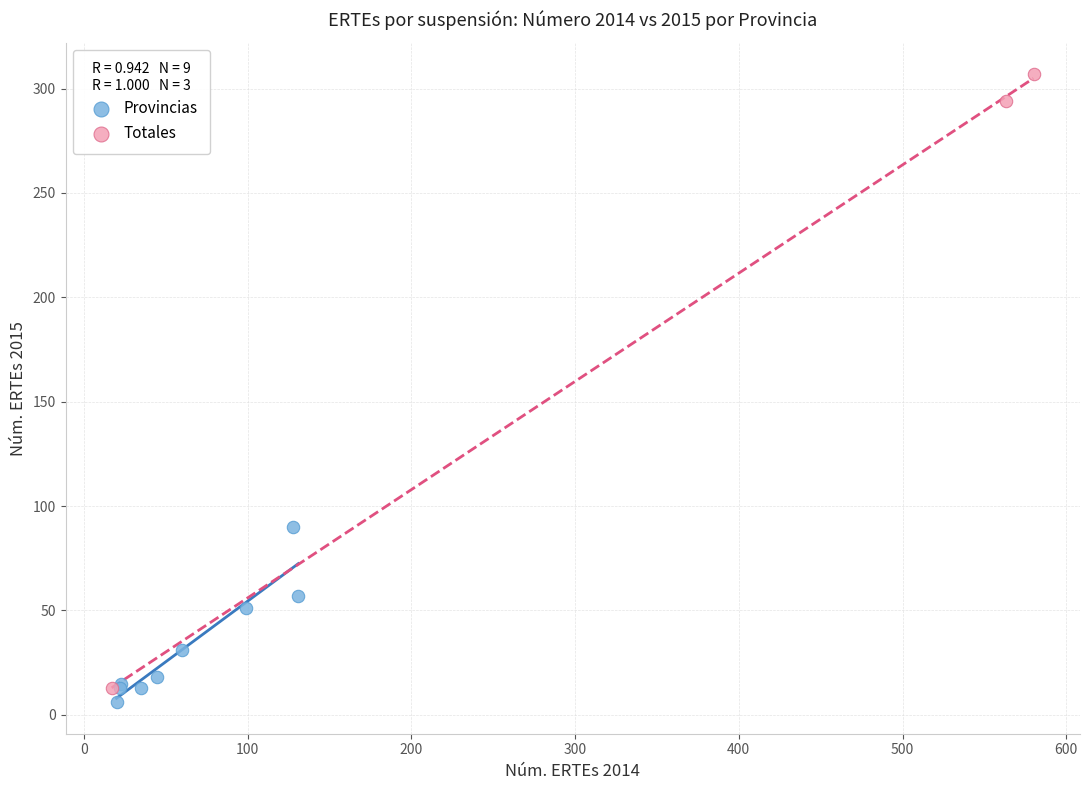

Which series has the largest Y range (max minus min)?

Totales